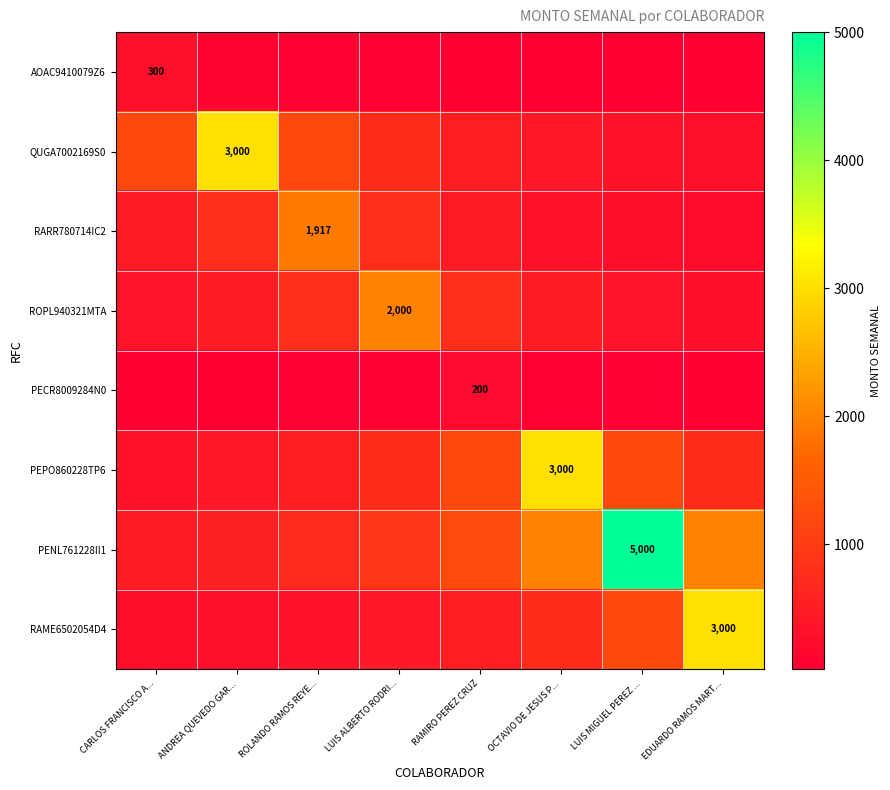

What is the approximate value of QUGA7002169S0 at ROLANDO RAMOS REYE...?

1200.0